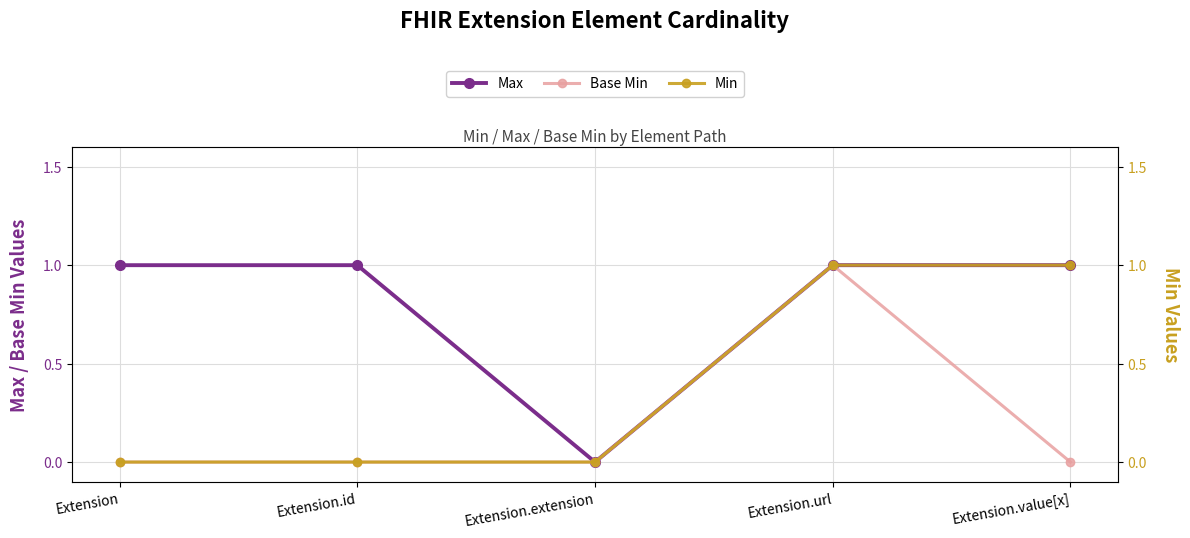

At Extension.value[x], list the series in order from largest to smallest.

Max, Min, Base Min